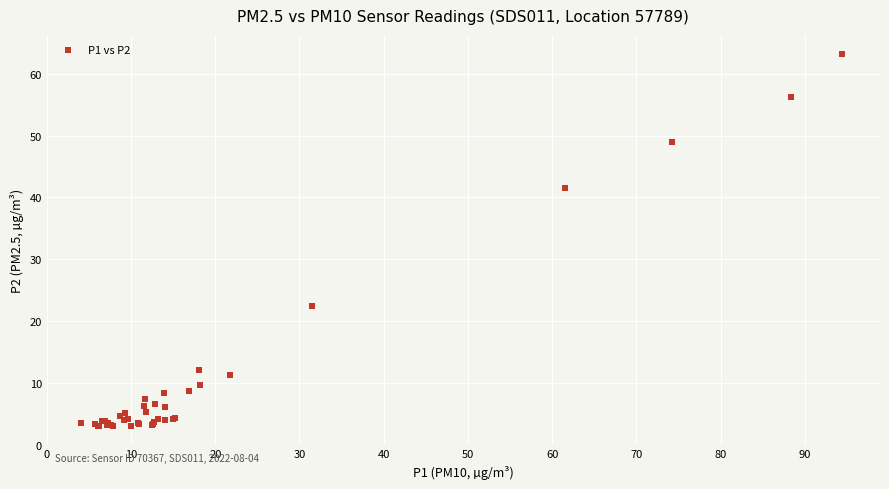

What Y value in the scatter plot is closest to 33?

41.5